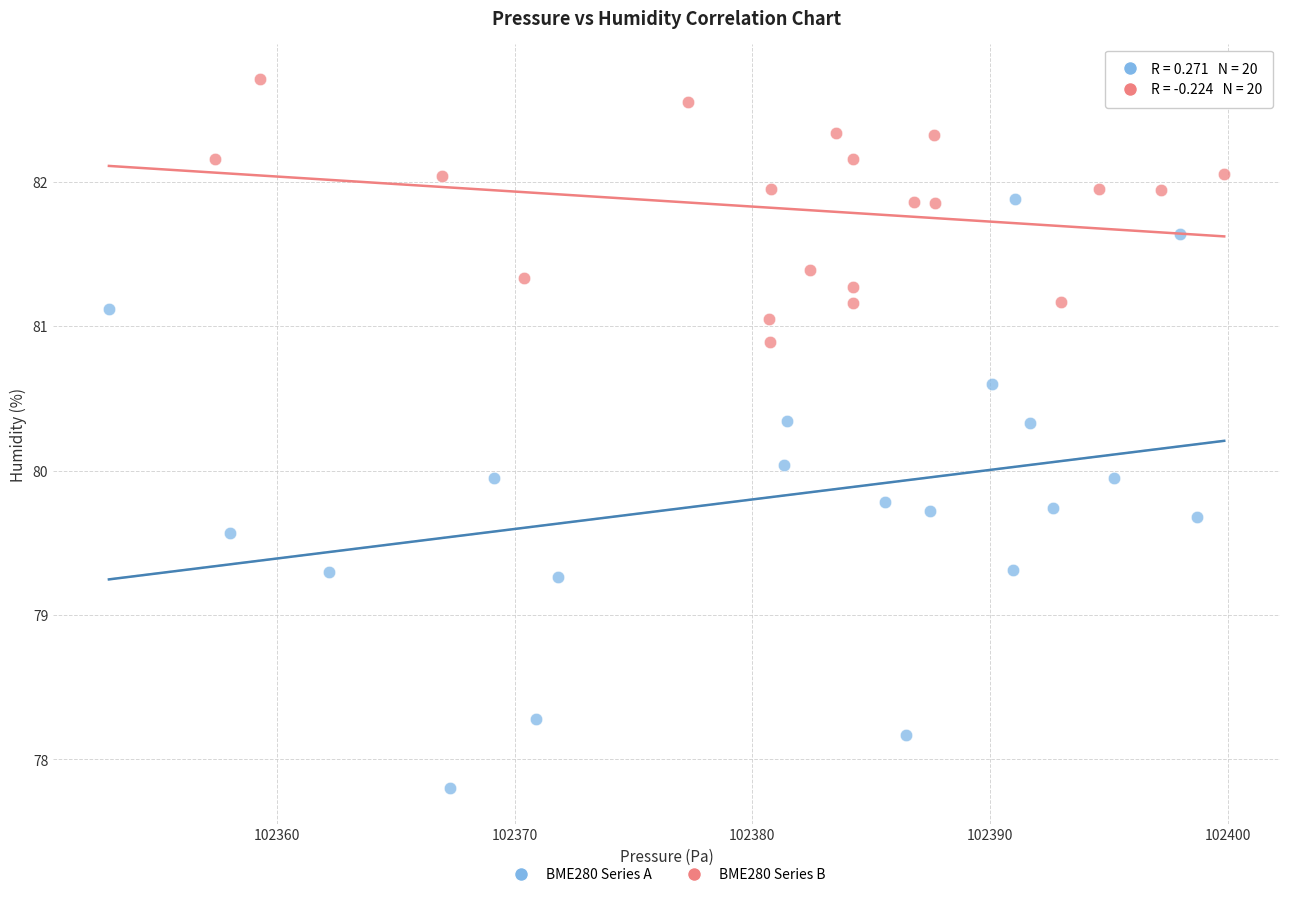

Which series reaches the maximum Y coordinate?

BME280 Series B